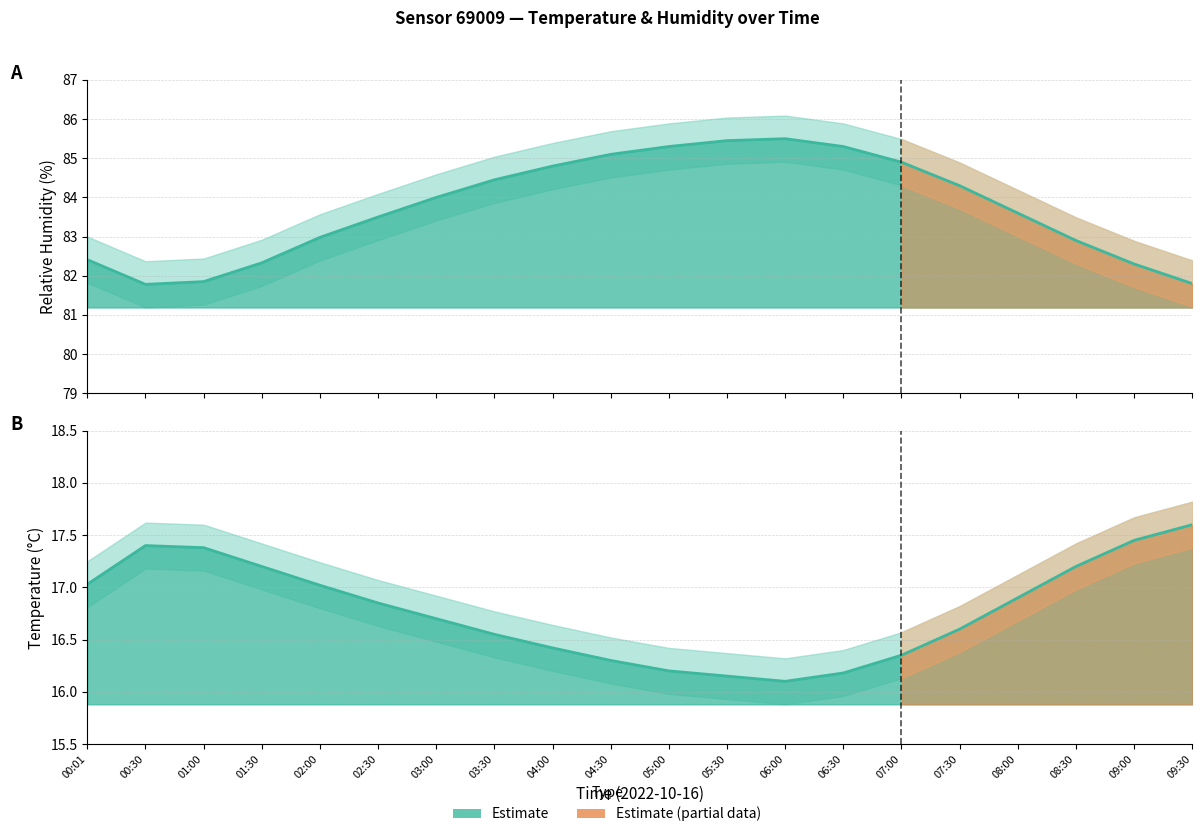

True or false: temperature_lower and humidity_upper cross at least once.

False